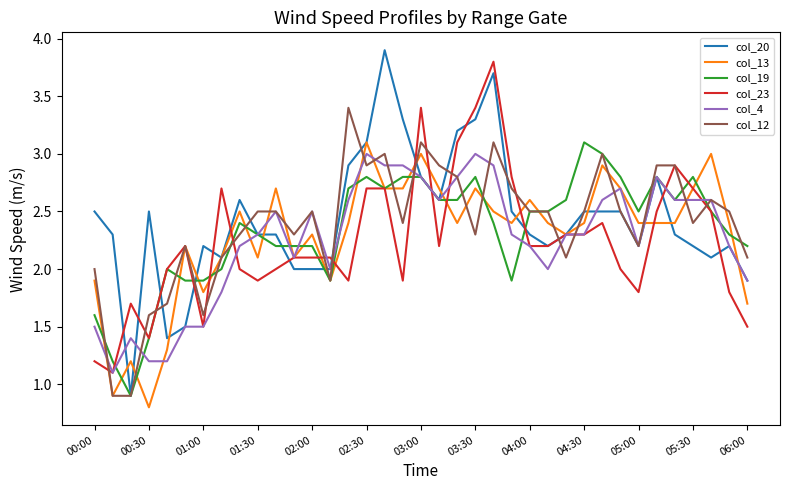

Which series has the largest range (max minus min)?

col_20